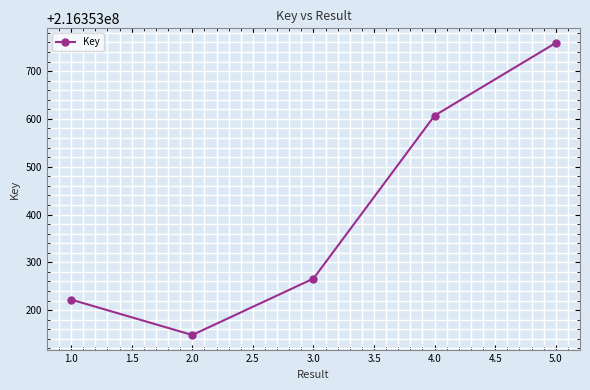

Which has a higher value, 3.0 or 5.0?

5.0